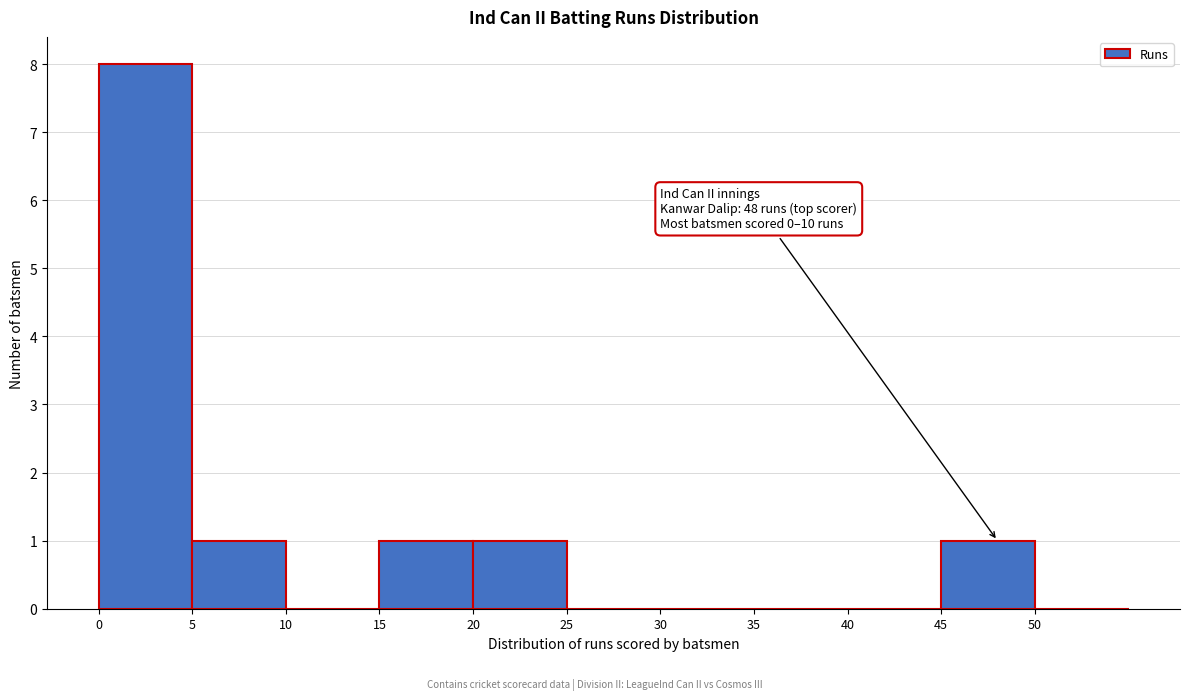

Which range on the x-axis has the tallest bar?

0 to 5